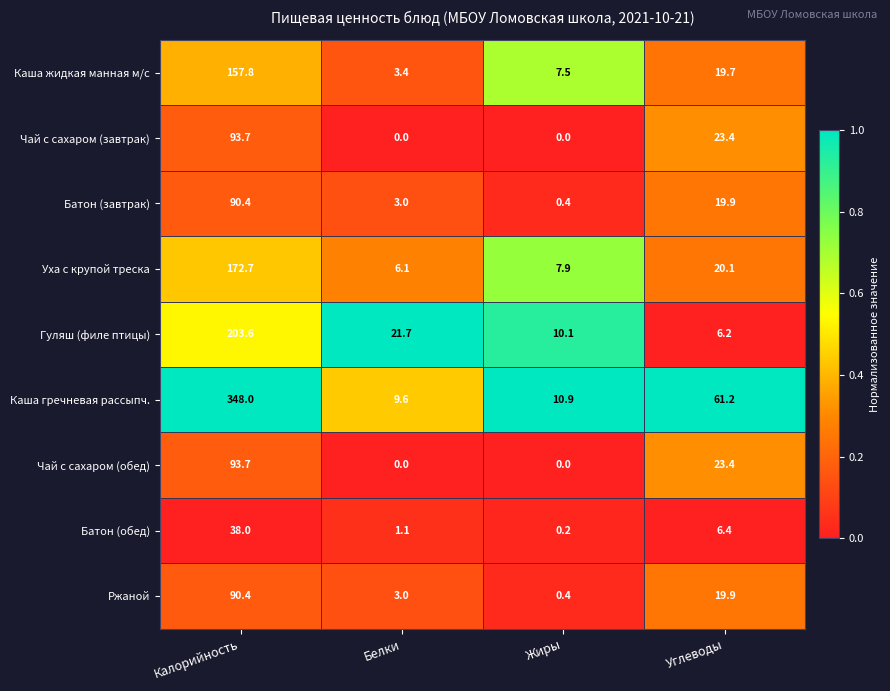

What is the sum of all Чай с сахаром (обед) values?

117.1